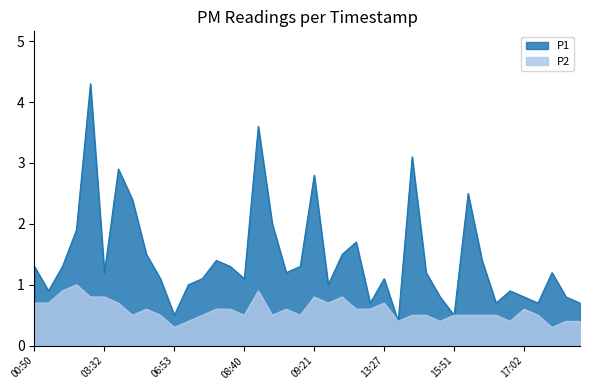

In P1, how many points are higher than both neighbors (excluding endpoints)?

11